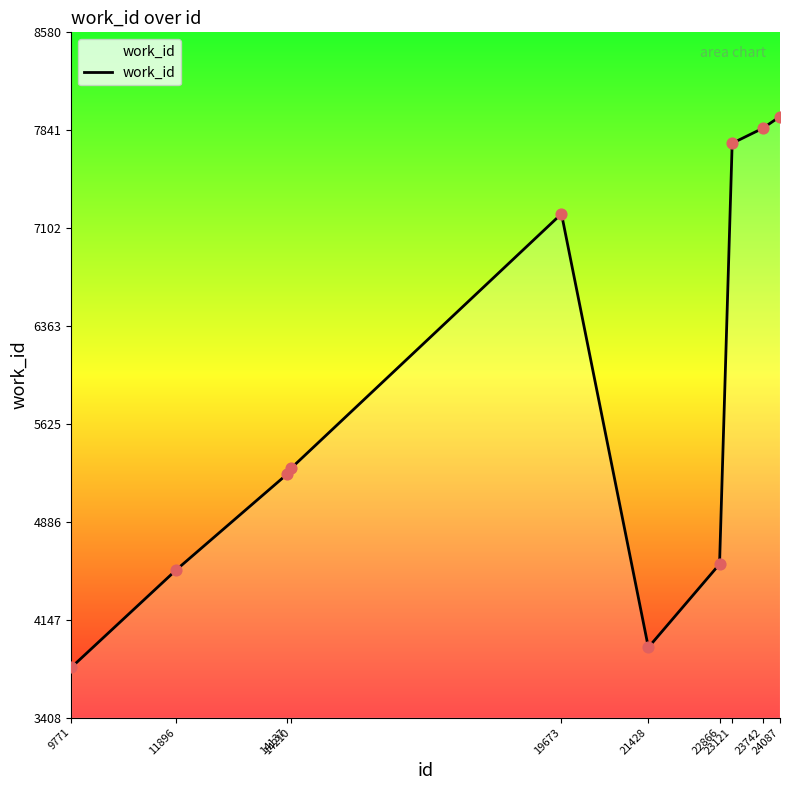

Which has a higher value, 23121 or 21428?

23121